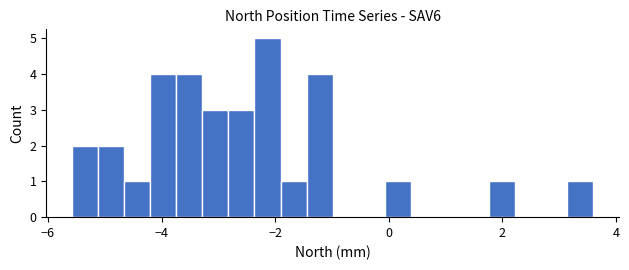

Read against the x-axis, roughly where is the centre of the tallest bar?

-2.2